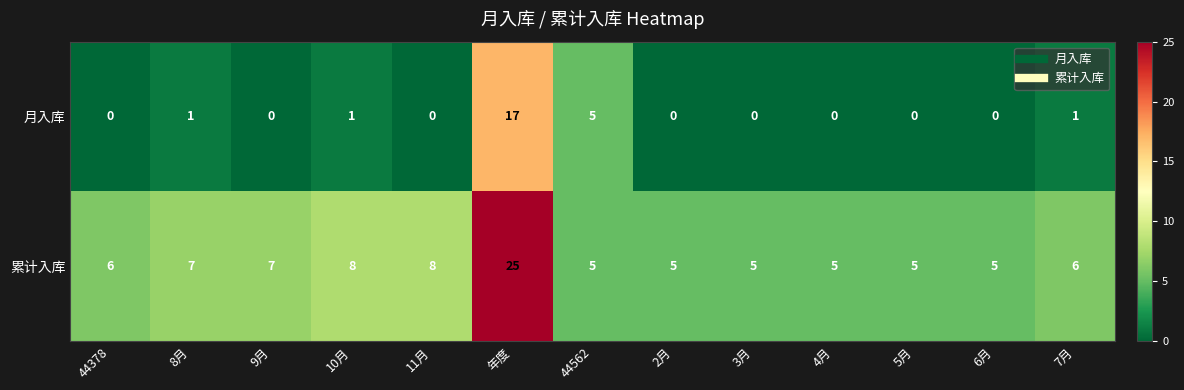

What is the sum of the 月入库 values at 6月 and 44562?

5